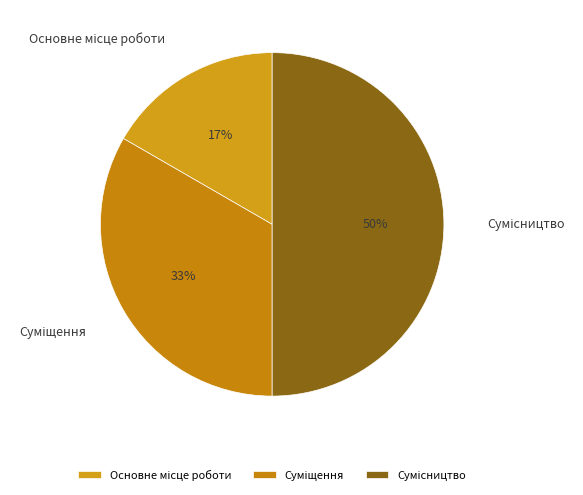

To the nearest percent, what is the average slice percentage?

33%